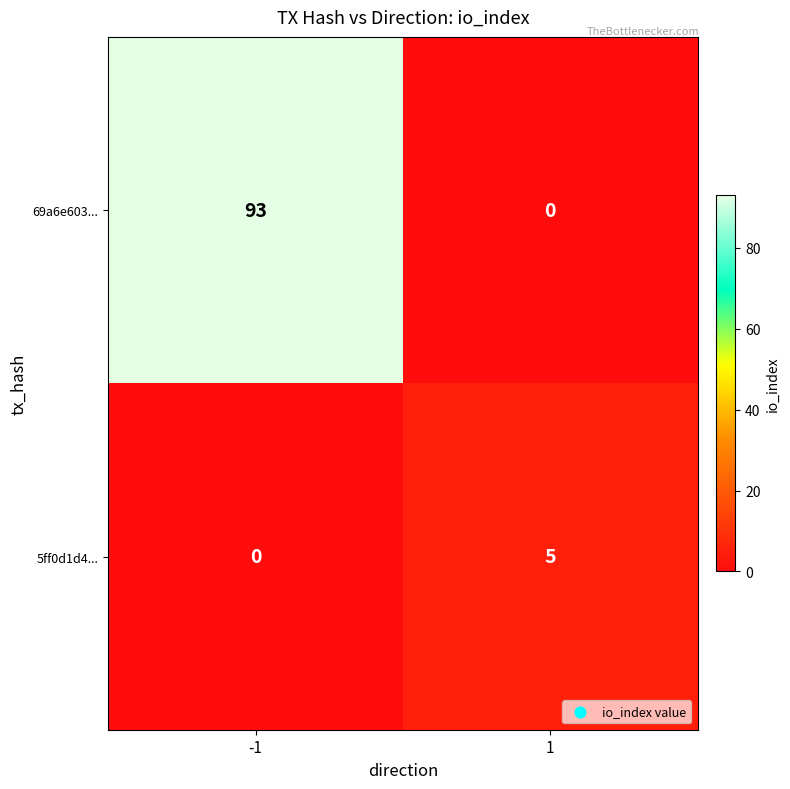

How many positive values does the 5ff0d1d4... series have?

1